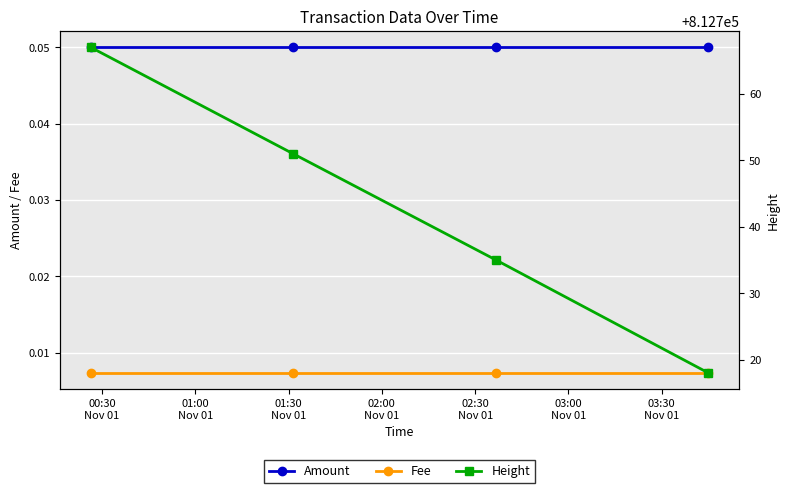

True or false: Amount and Fee intersect in this chart.

False